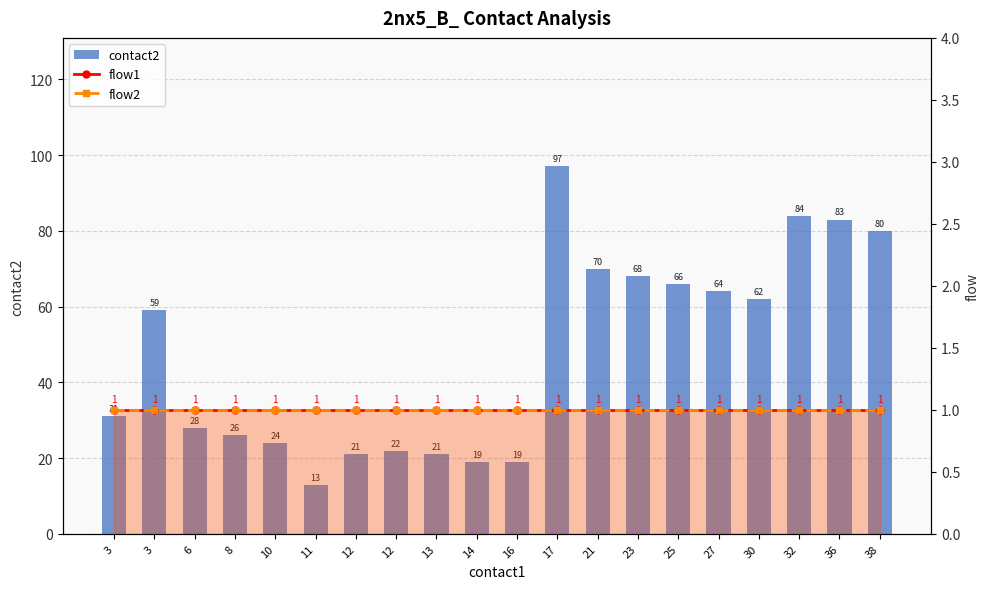

What is the maximum value for flow1?

1